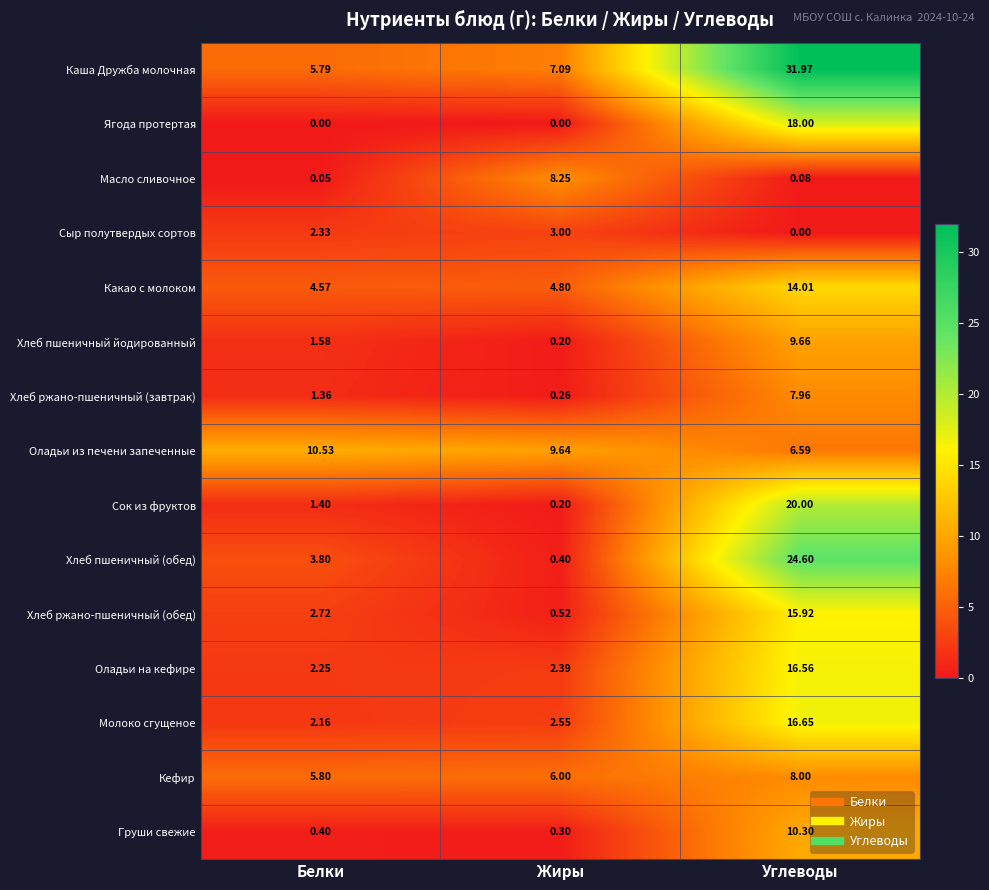

What is the difference between the highest and lowest values at Жиры?

9.6